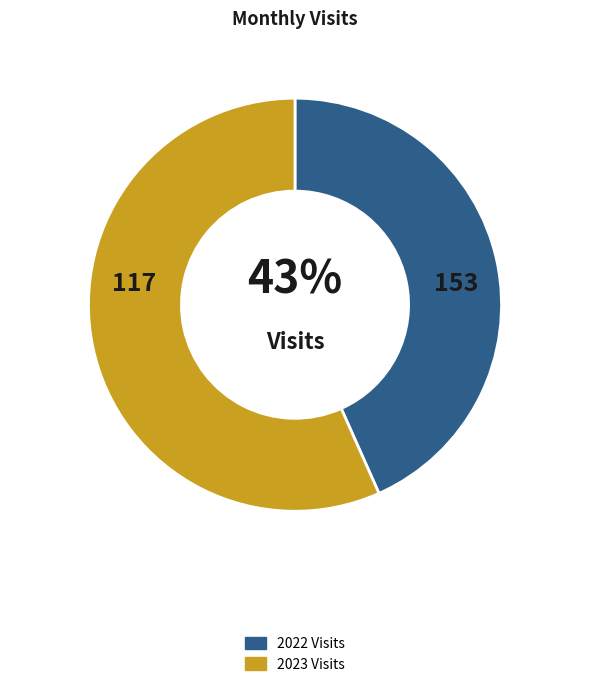

Which has a higher value, 2023 Visits or 2022 Visits?

2023 Visits